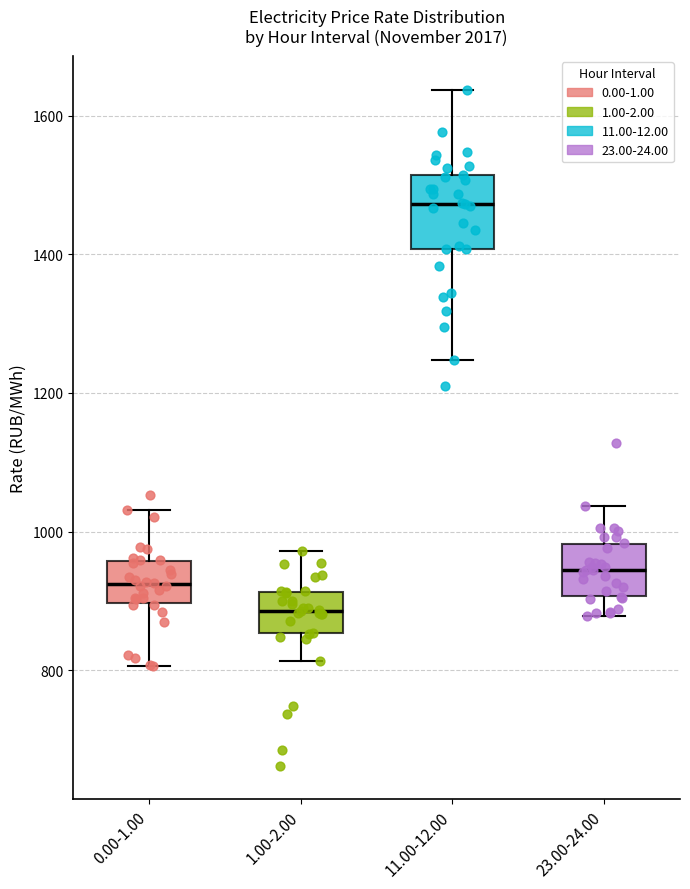

Which box is the tallest, from its lower edge to its upper edge?

11.00-12.00